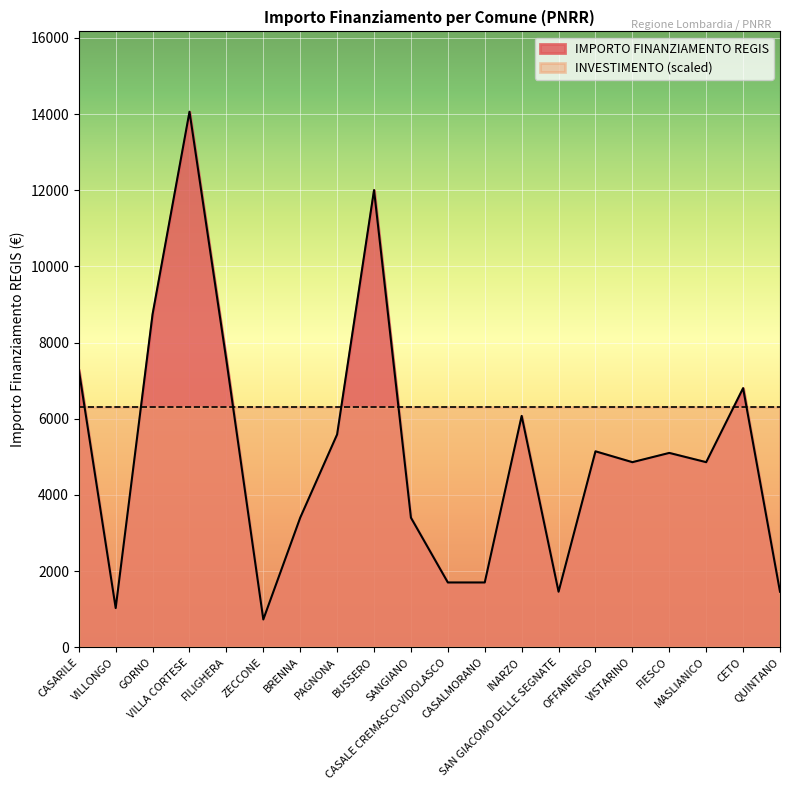

What is the maximum value shown in the chart?

14063